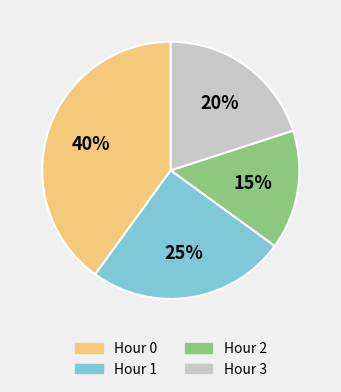

To the nearest percent, what is the combined percentage of Hour 3 and Hour 0?

60%